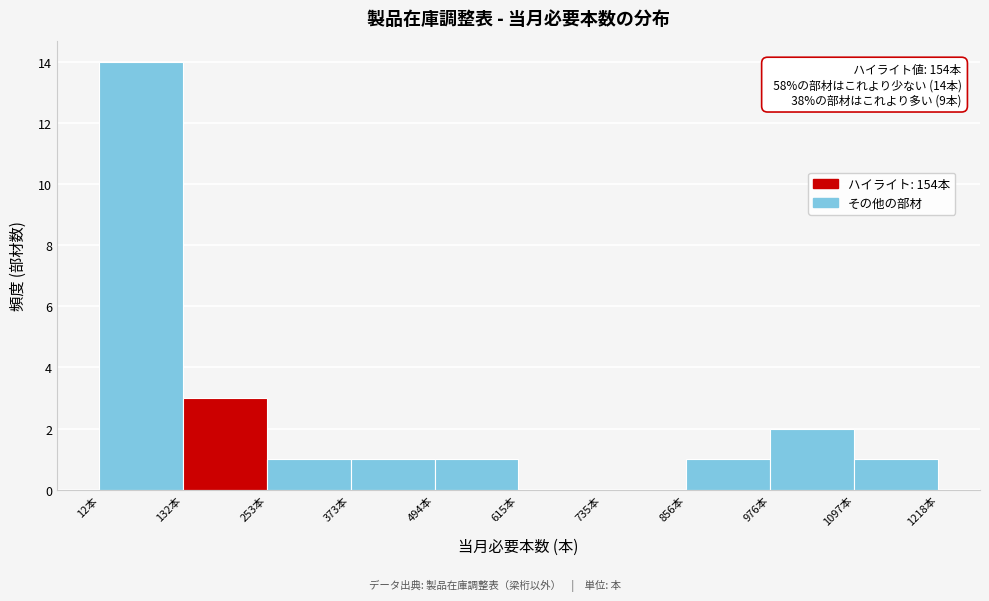

Over which range of the x-axis is the bar tallest?

20 to 140